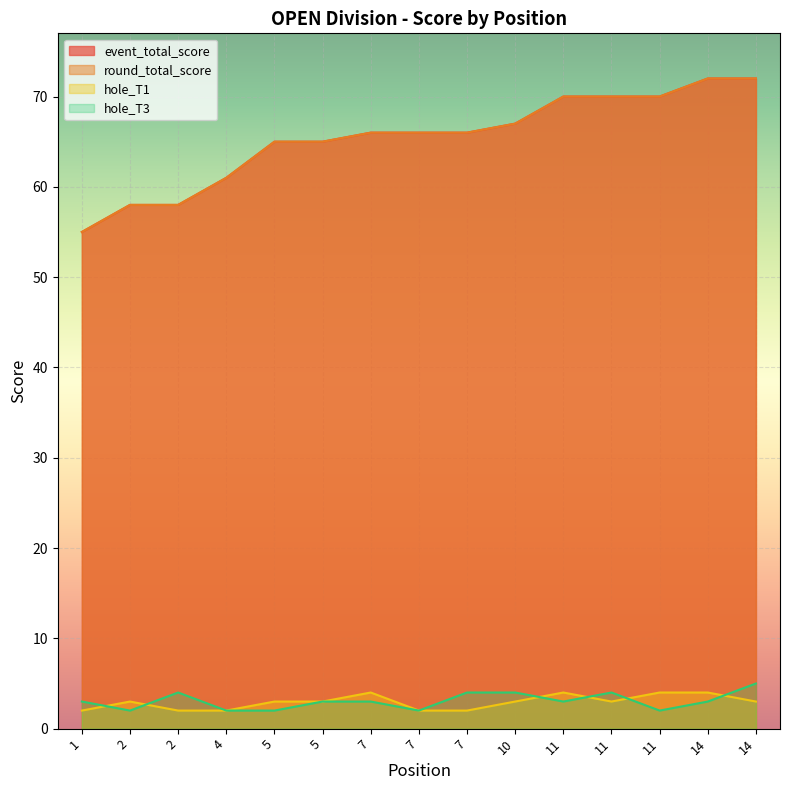

How many lines are shown in the chart?

4